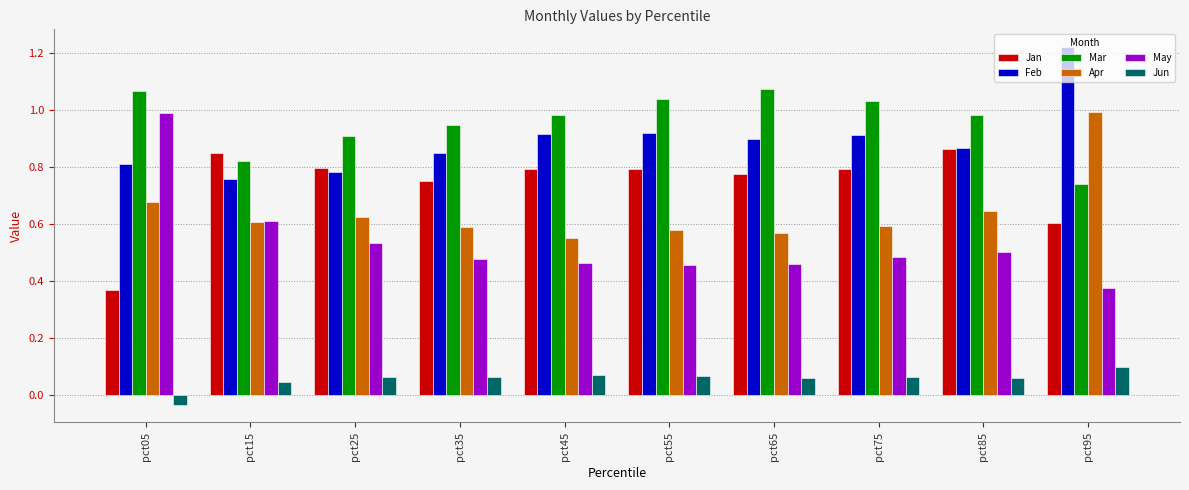

At which label is May closest to 0?

pct95